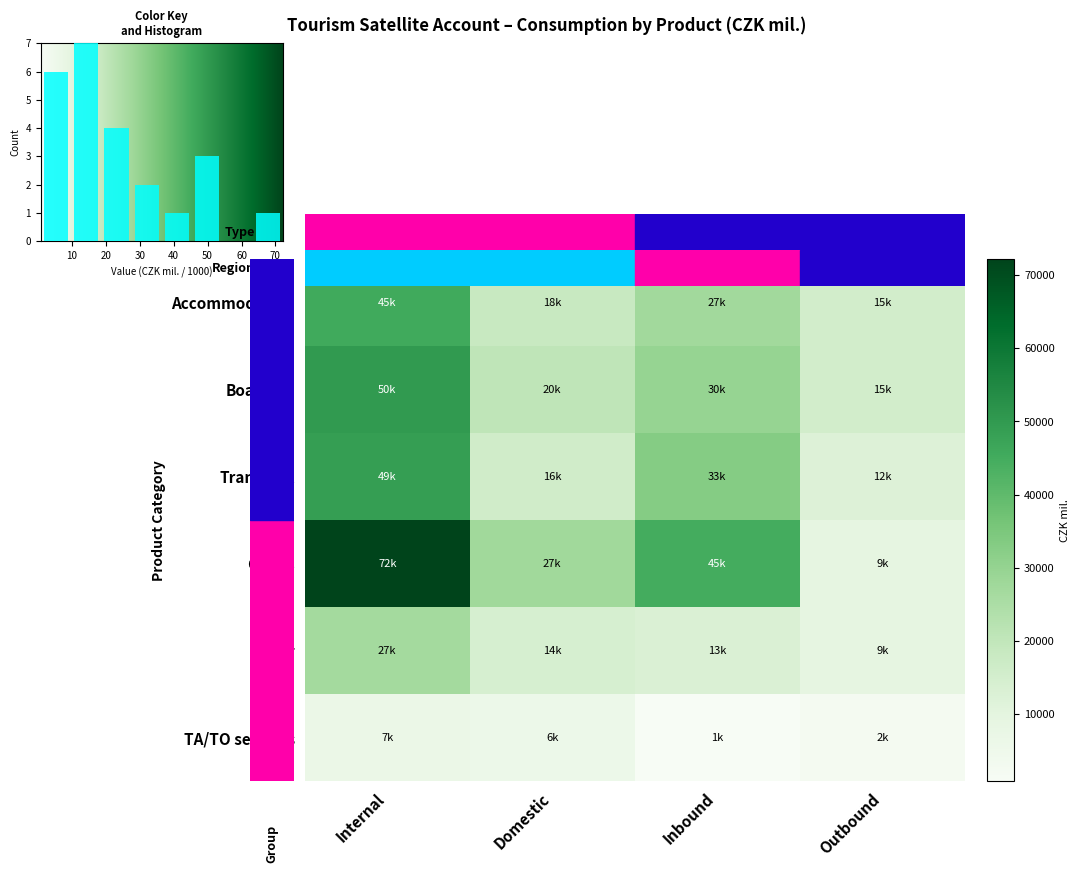

Which has a higher value, Domestic or Inbound?

Inbound